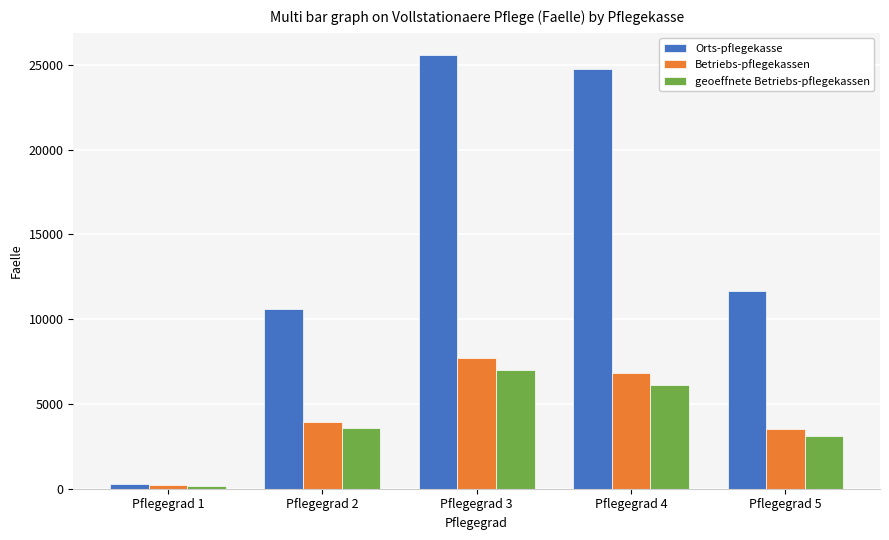

Which series has the widest spread of values?

Orts-pflegekasse